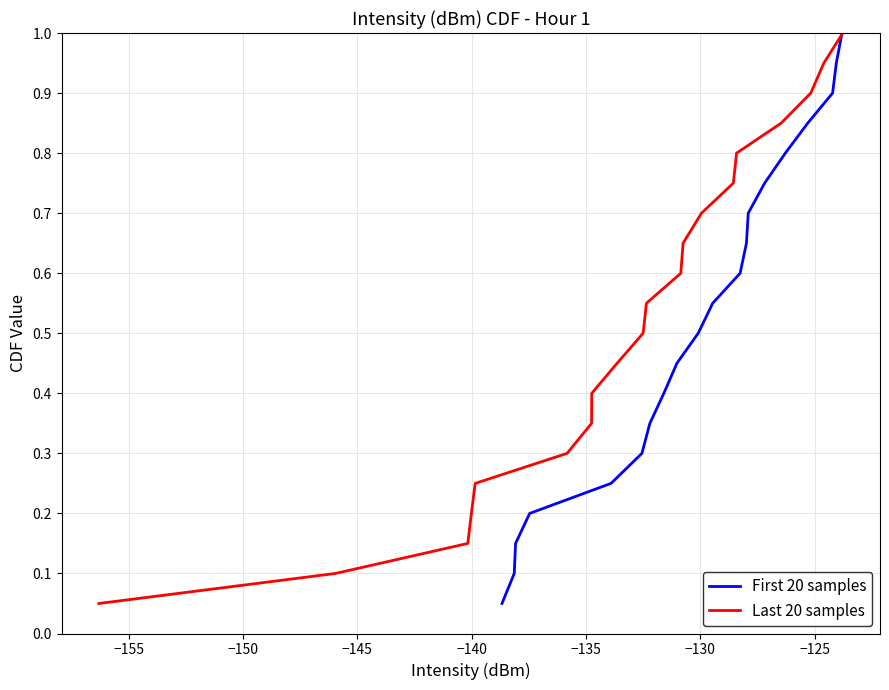

What is the maximum value for First 20 samples?

1.0